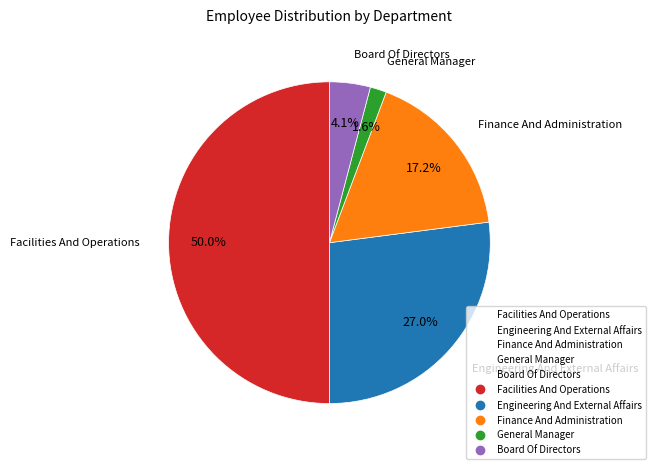

Is Facilities And Operations the majority of the pie?

No